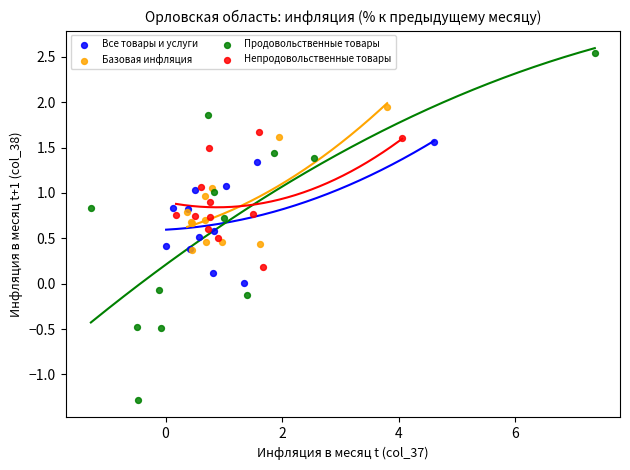

Which series has the widest spread of Y values?

Продовольственные товары